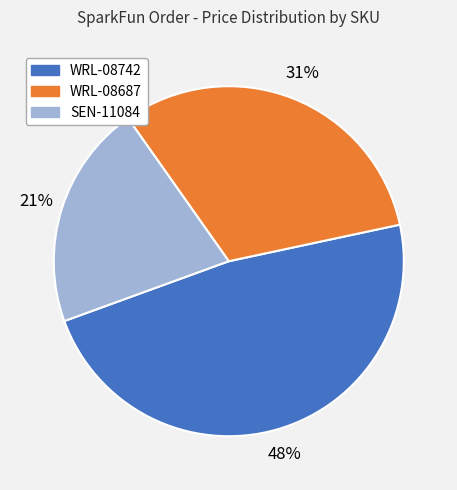

To the nearest percent, what is the difference between the SEN-11084 and WRL-08742 slice percentages?

27%